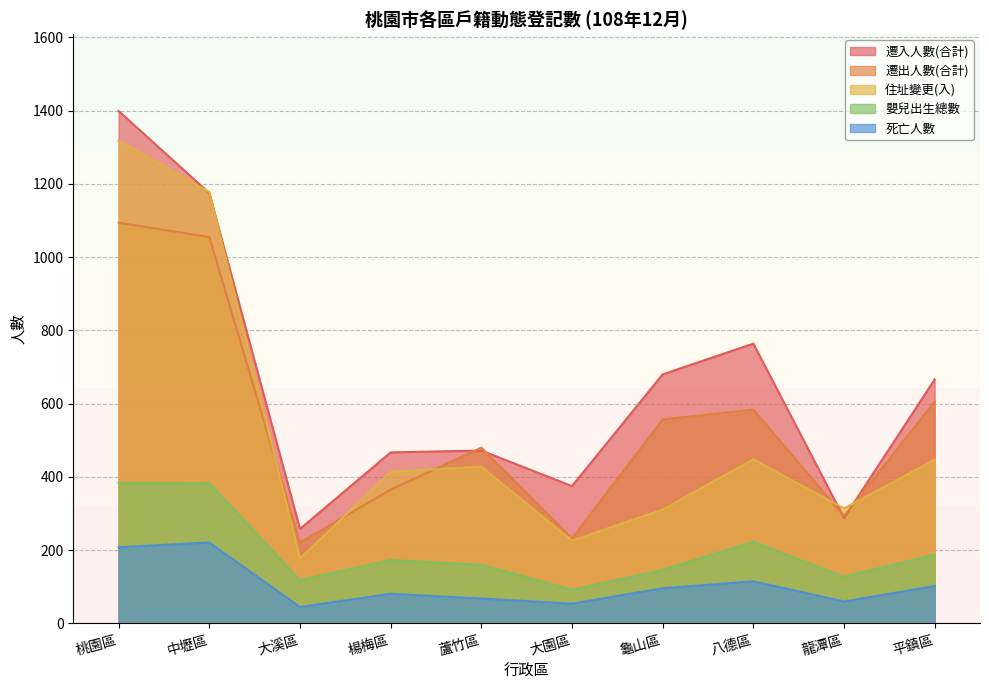

Where is 嬰兒出生總數 nearest to the value 238?

八德區